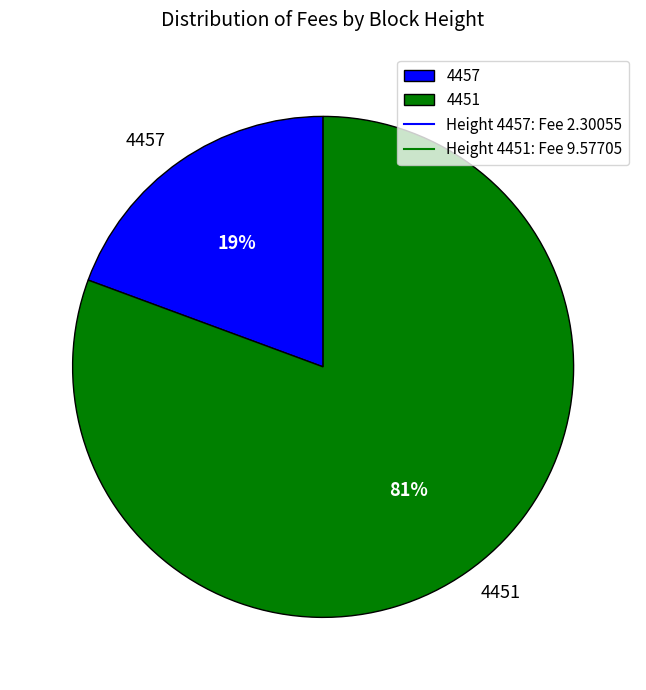

To the nearest percent, what is the average slice percentage?

50%